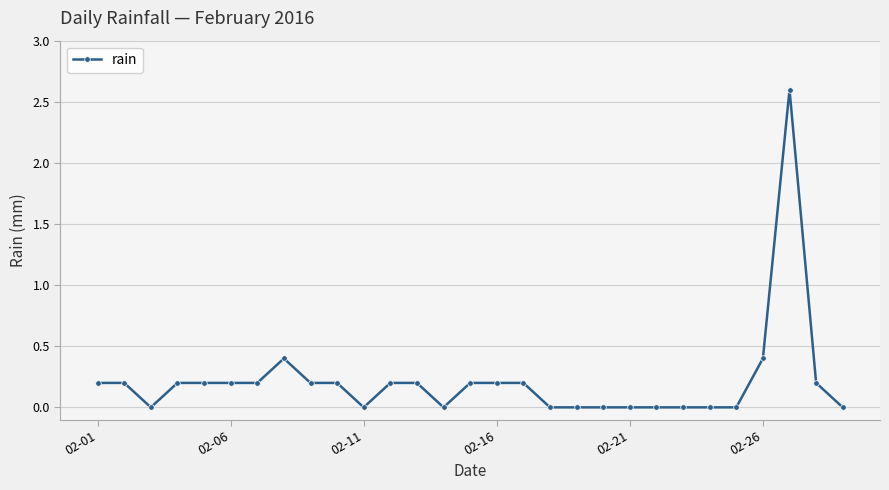

True or false: the data has more than 1 interior local peaks.

True